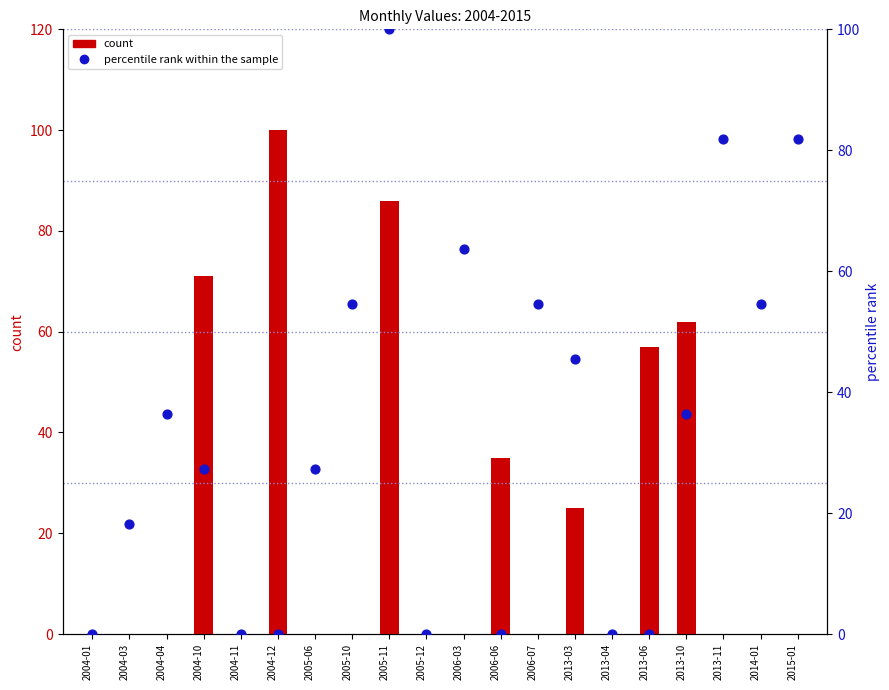

What are all the series names shown in the legend?

count, percentile rank within the sample